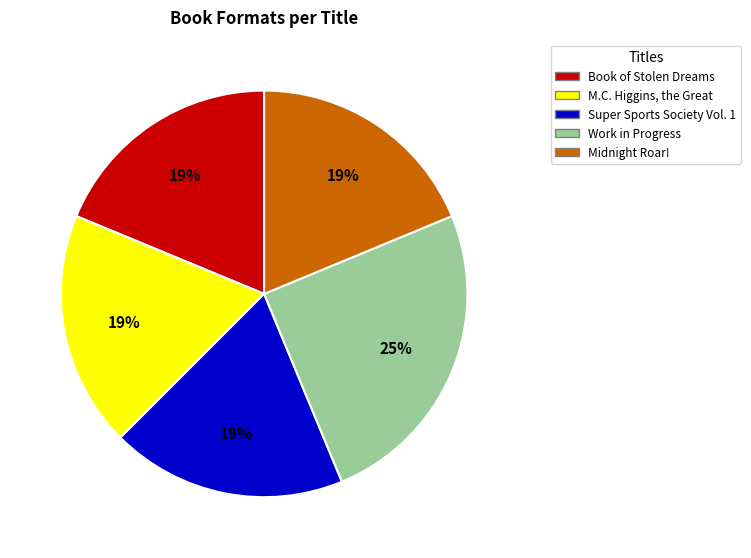

Is there a majority slice in this chart?

No